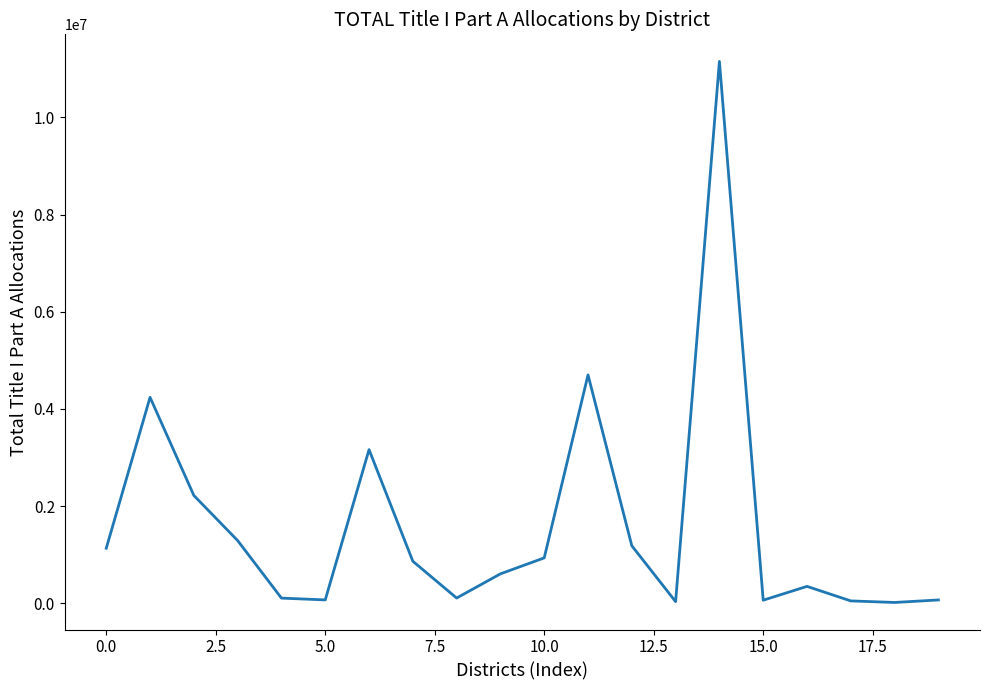

What is the smallest value displayed?

18082.0